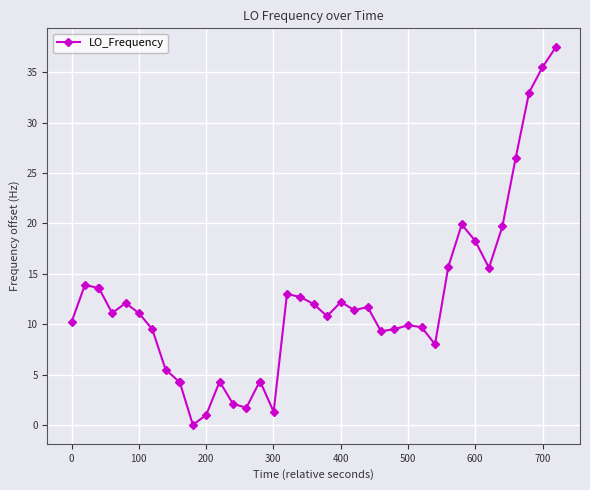

What is the difference between the second highest and minimum values?

35.5